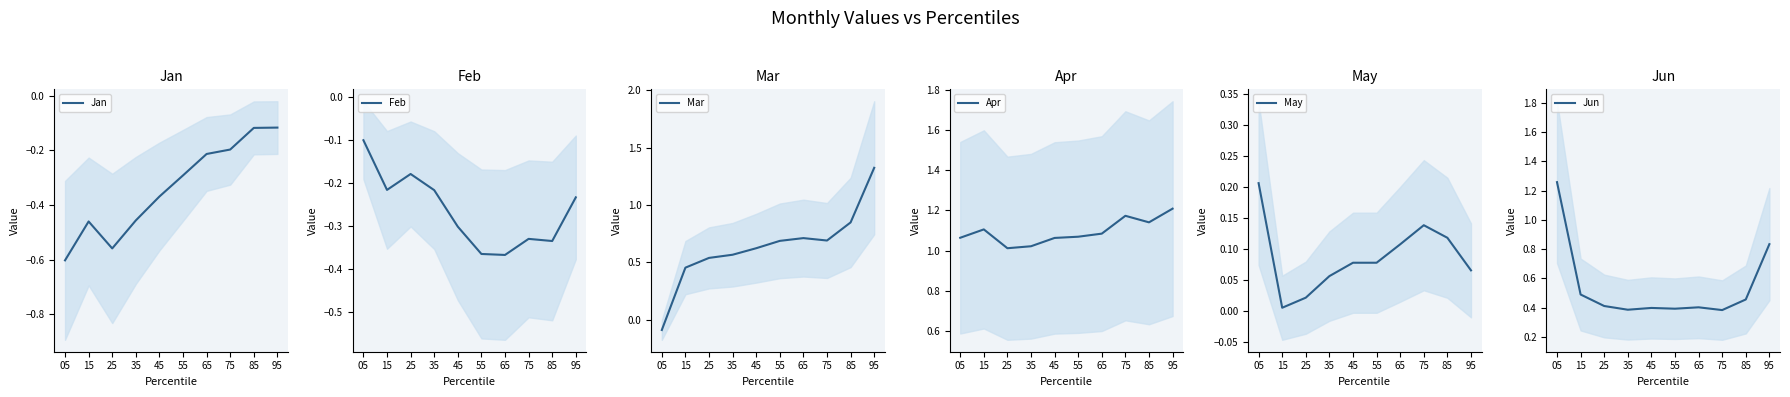

True or false: May and Jan cross at least once.

False